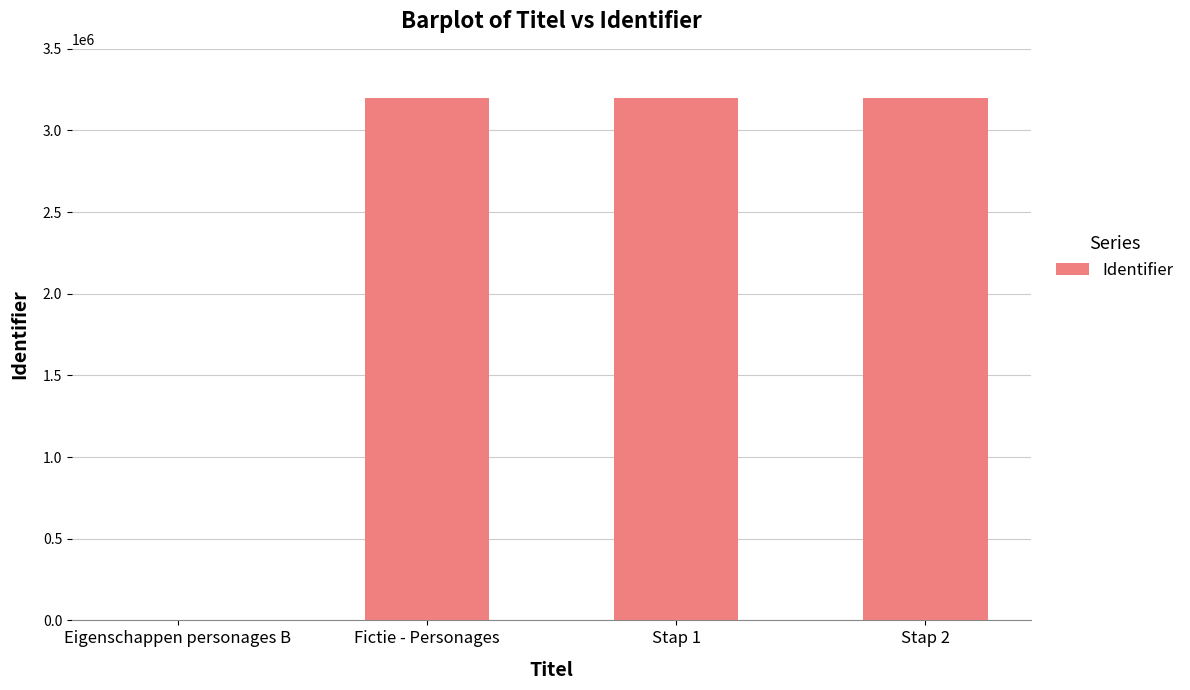

Is it true that the value at Fictie - Personages is 1974686?

False